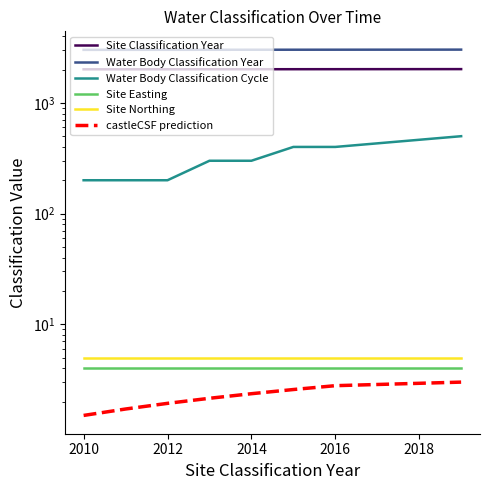

What is the value of the Site Easting point at the 2nd from the left?

4.0